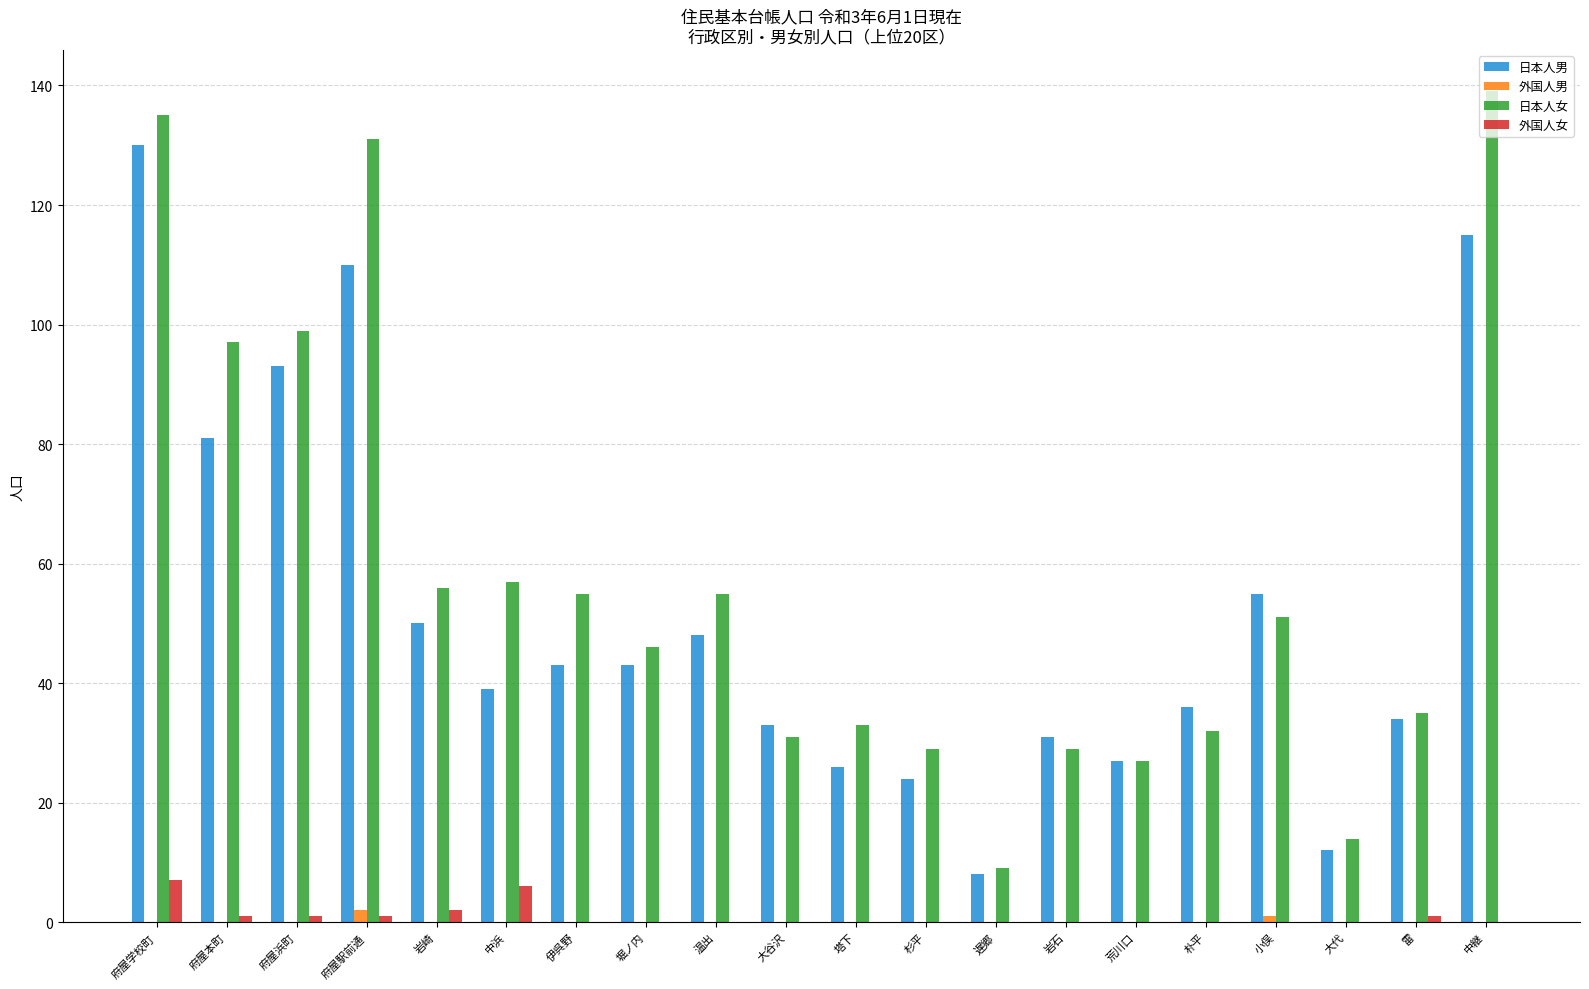

What is the sum of all 日本人女 values?

1160